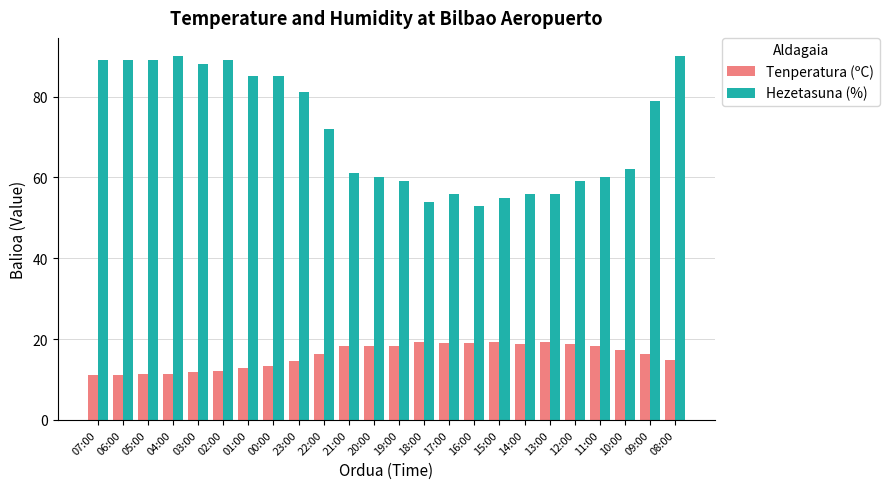

What is the minimum value for Tenperatura (ºC)?

11.2